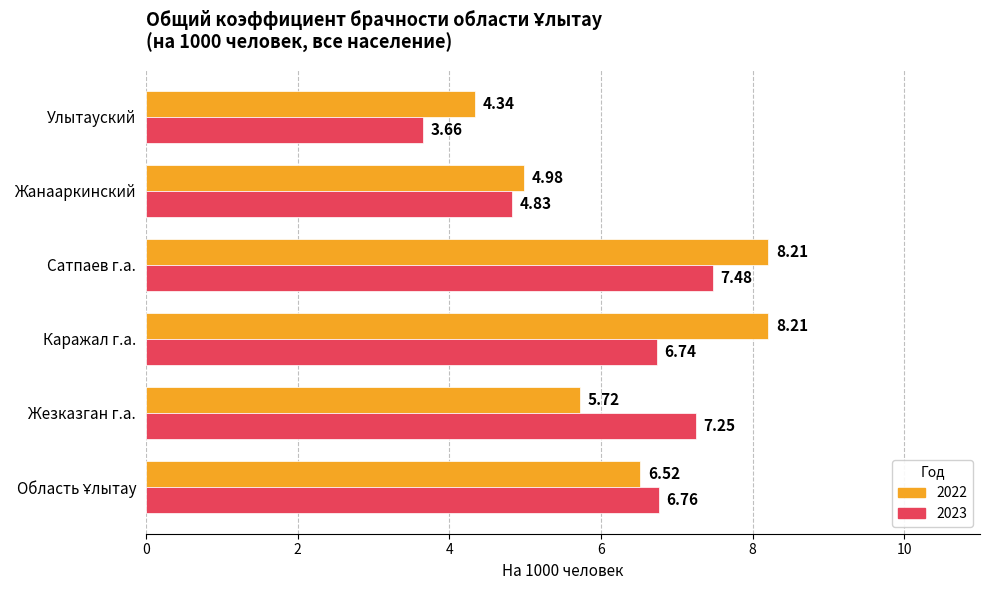

At which label does 2023 reach its peak?

Сатпаев г.а.